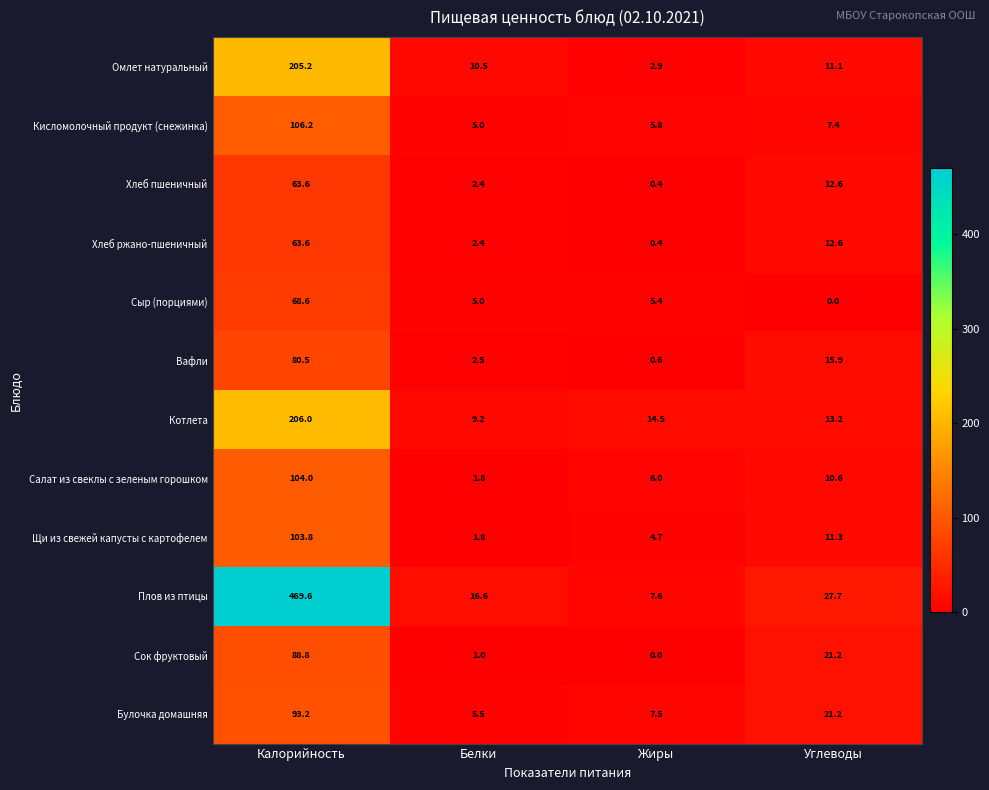

Is it true that Вафли equals 80.5 at Калорийность?

True